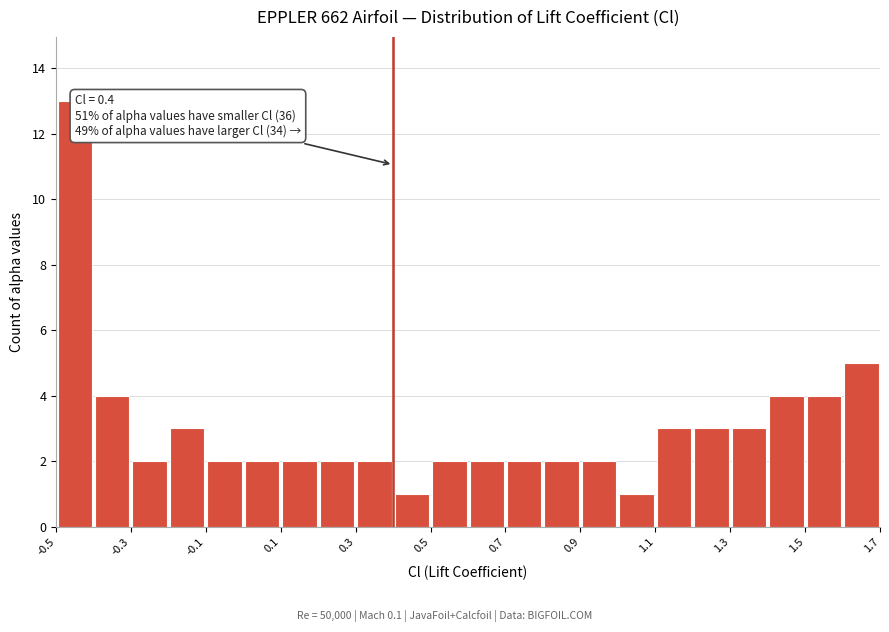

Over which range of the x-axis is the bar tallest?

-0.5 to -0.4